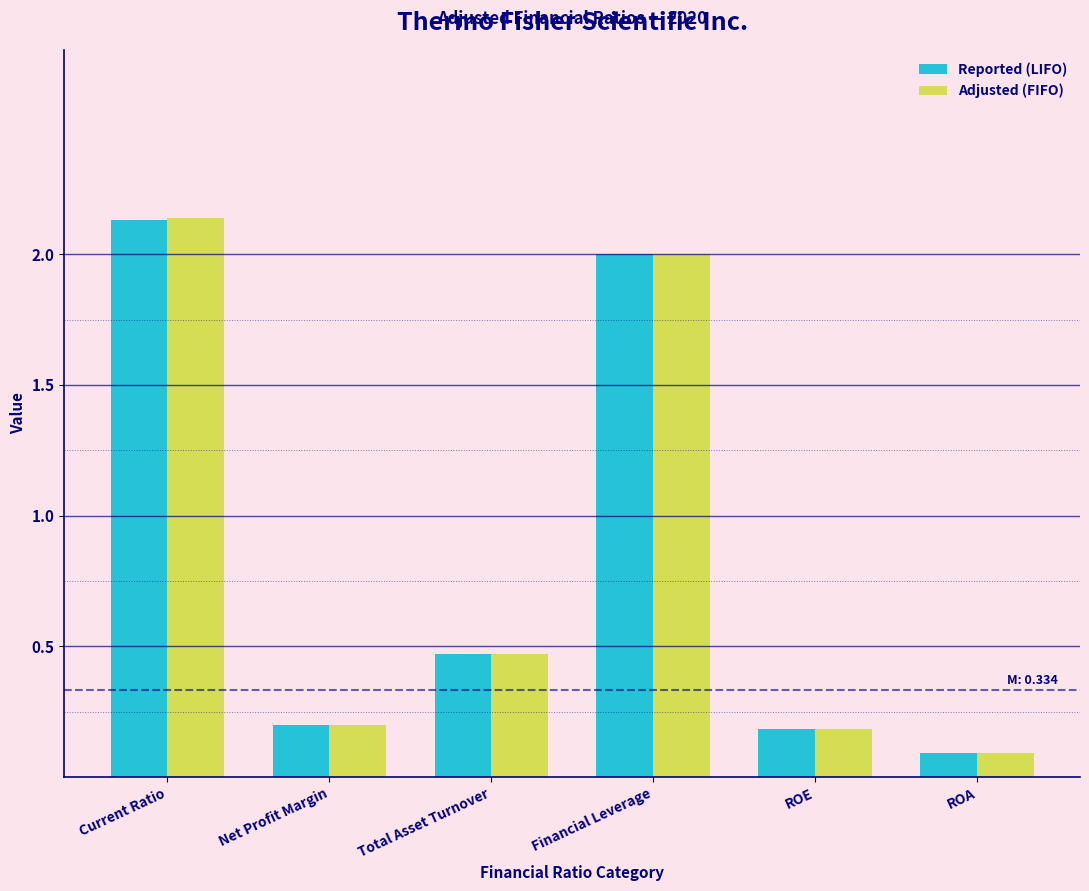

What is the total value across all series at Net Profit Margin?

0.4